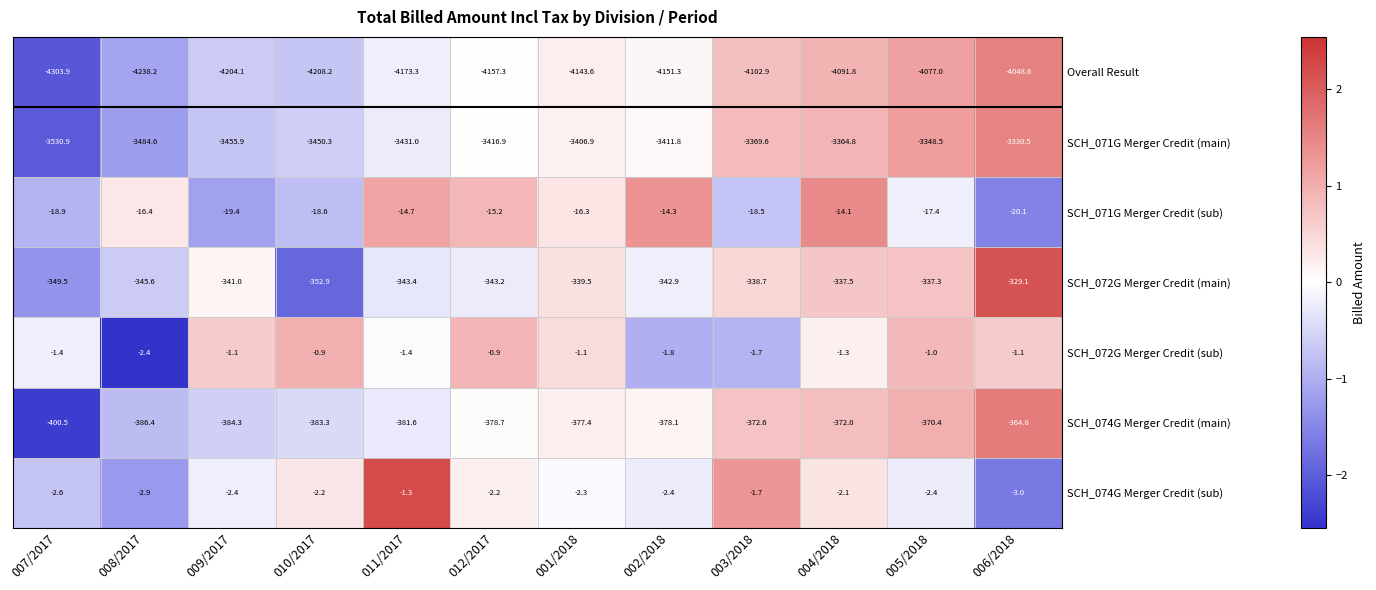

At which label does SCH_071G Merger Credit (main) first exceed -3411?

001/2018